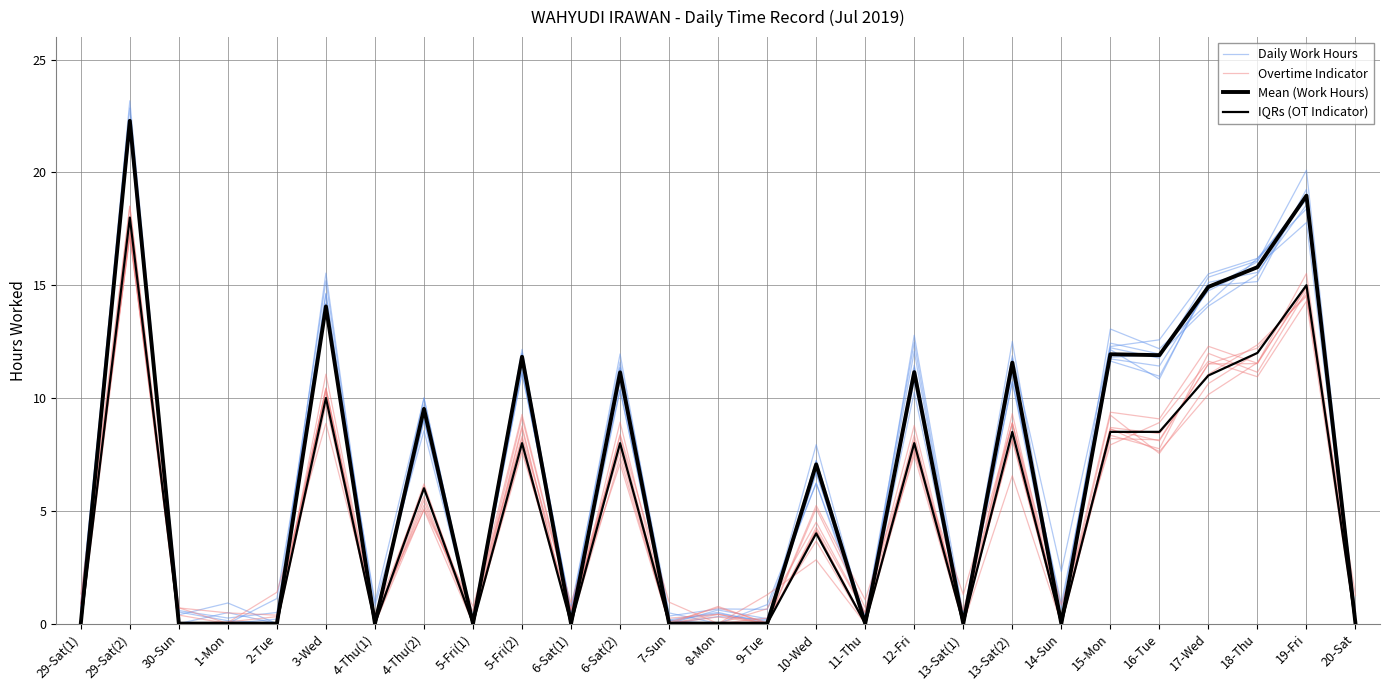

How many series are shown in this chart?

4